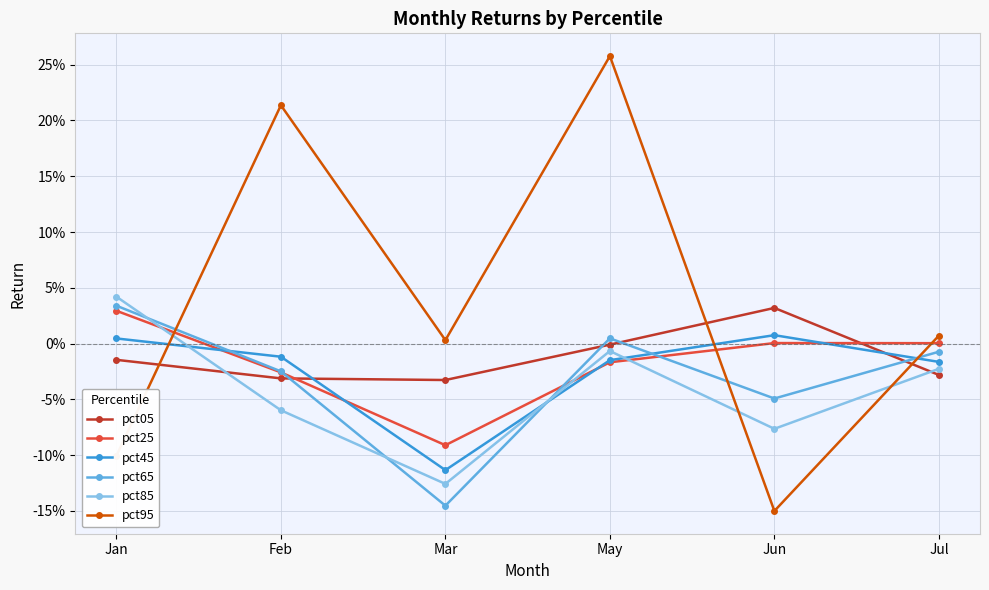

Which category has the lowest value in the pct25 series?

Mar